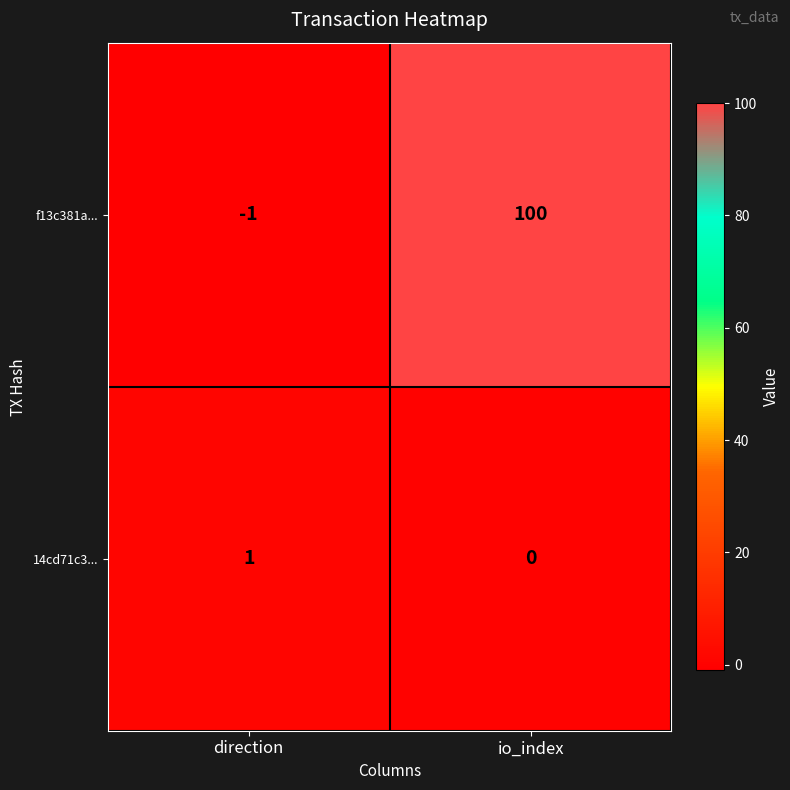

Reading left to right, what are all the values shown in this chart?

f13c381a...: -1	100
14cd71c3...: 1	0